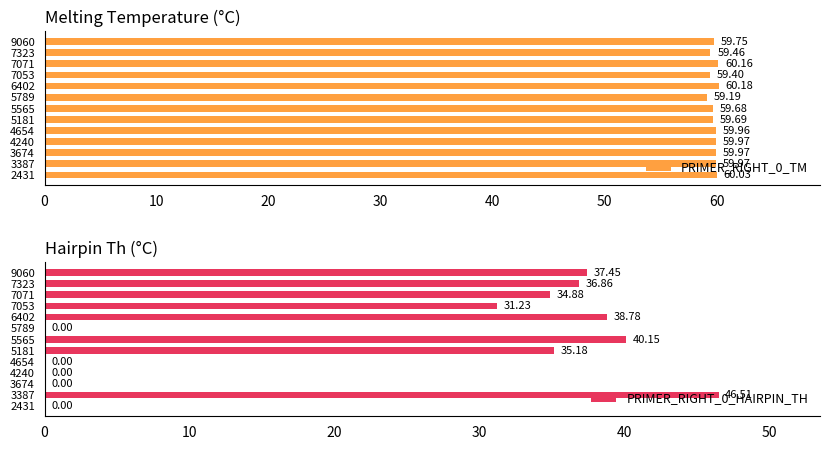

At which label is PRIMER_RIGHT_0_TM closest to 59?

5789